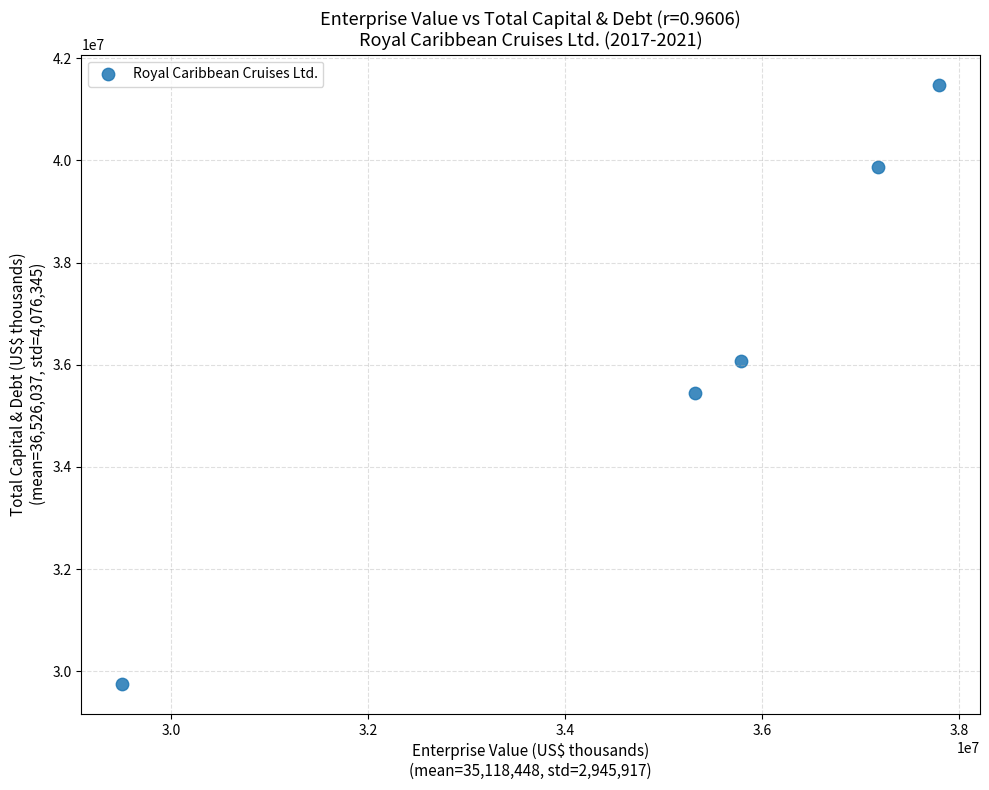

What Y value in the scatter plot is closest to 35617386?

35444384